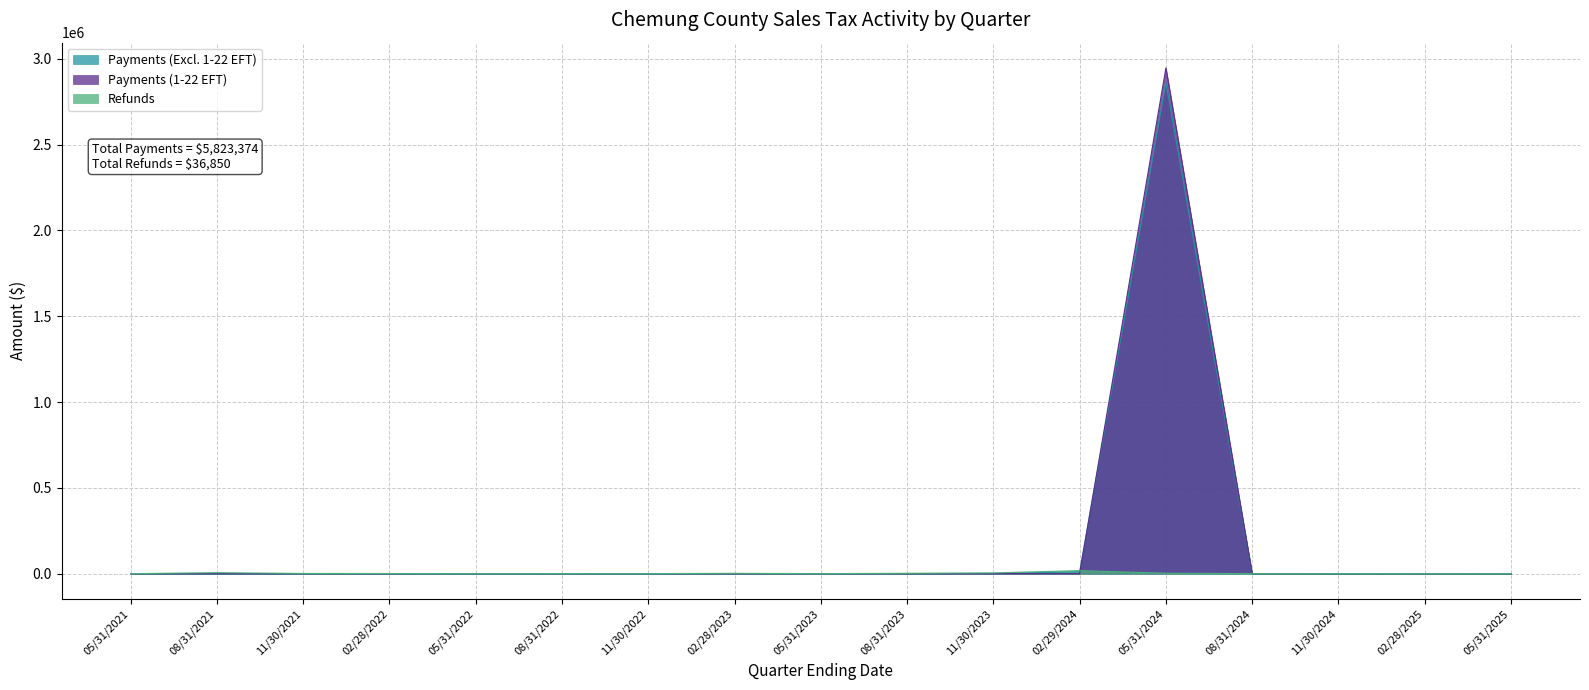

What is the difference between the Payments (Excl. 1-22 EFT) values at 08/31/2024 and 11/30/2022?

140.5